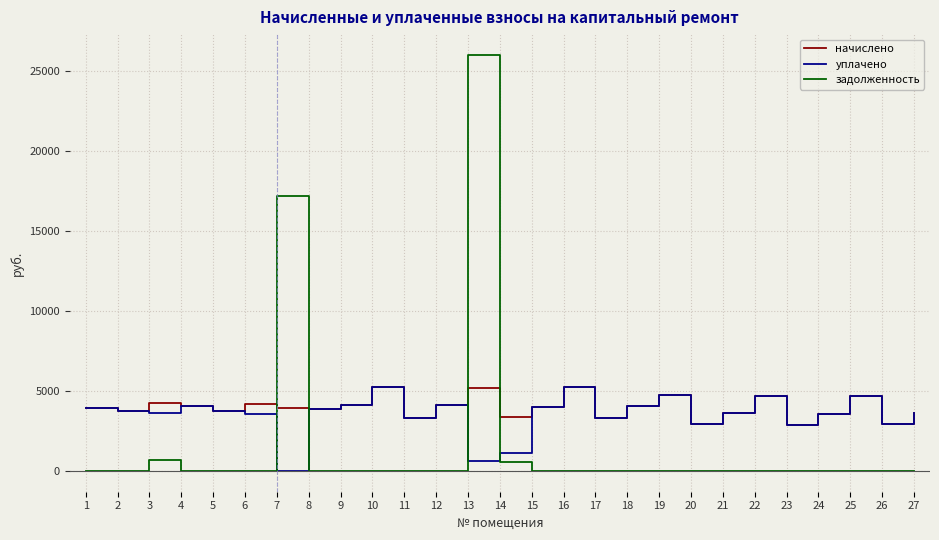

At which category is the sum across all series the highest?

13